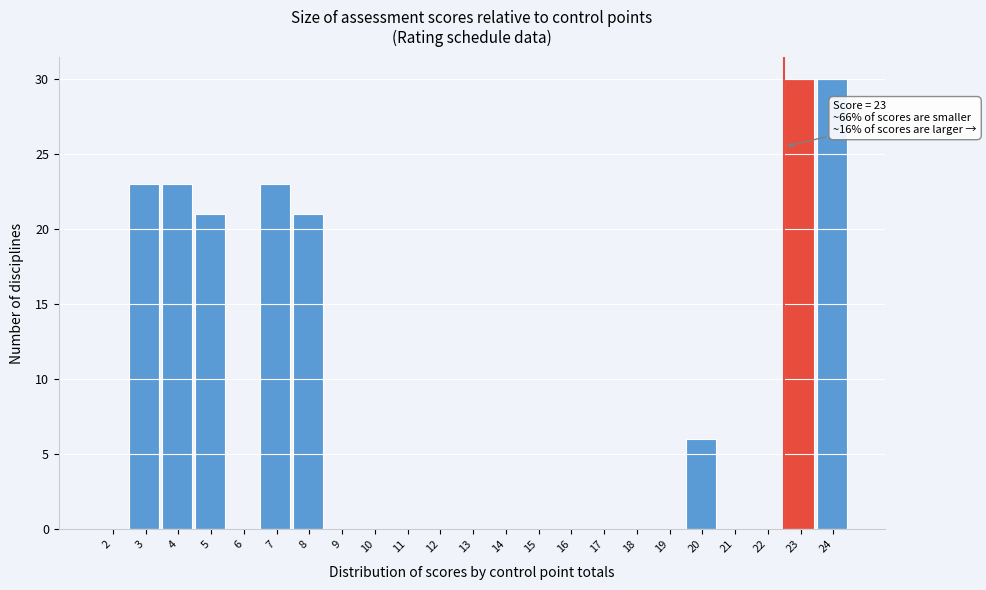

Reading left to right, what are all the values shown in this chart?

2=0	3=23	4=23	5=21	6=0	7=23	8=21	9=0	10=0	11=0	12=0	13=0	14=0	15=0	16=0	17=0	18=0	19=0	20=6	21=0	22=0	23=30	24=30